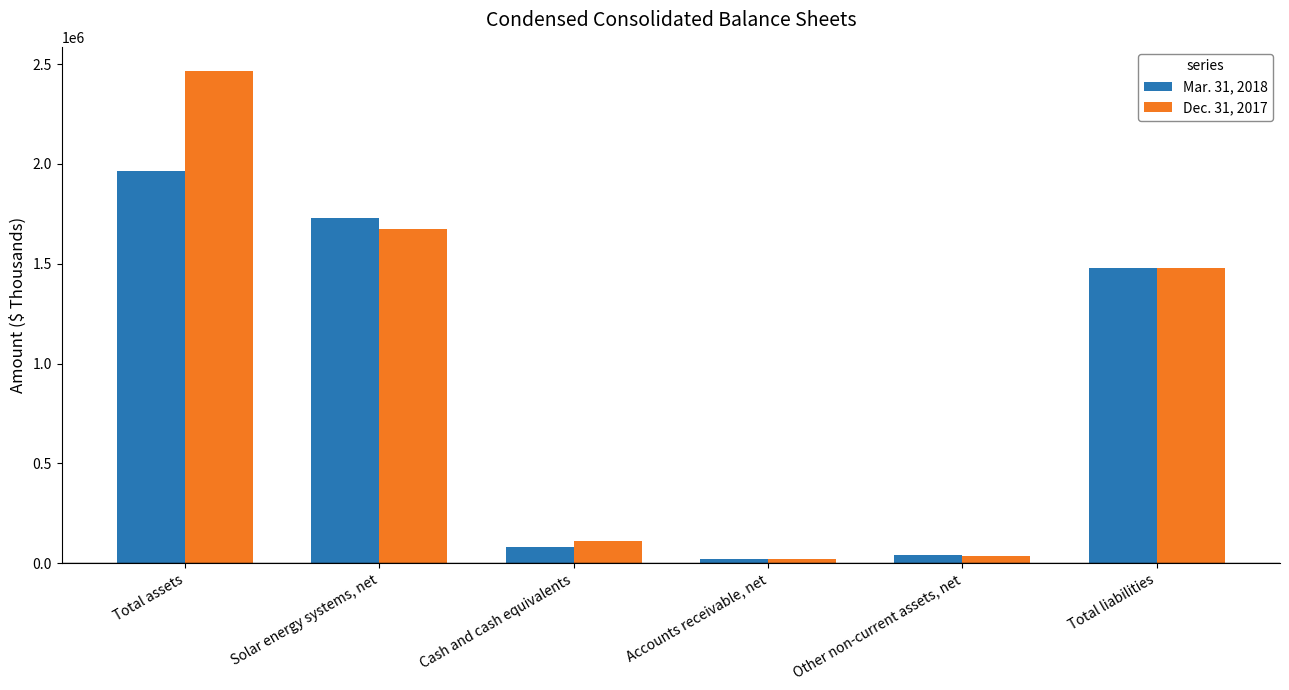

At which label does Dec. 31, 2017 reach its peak?

Total assets